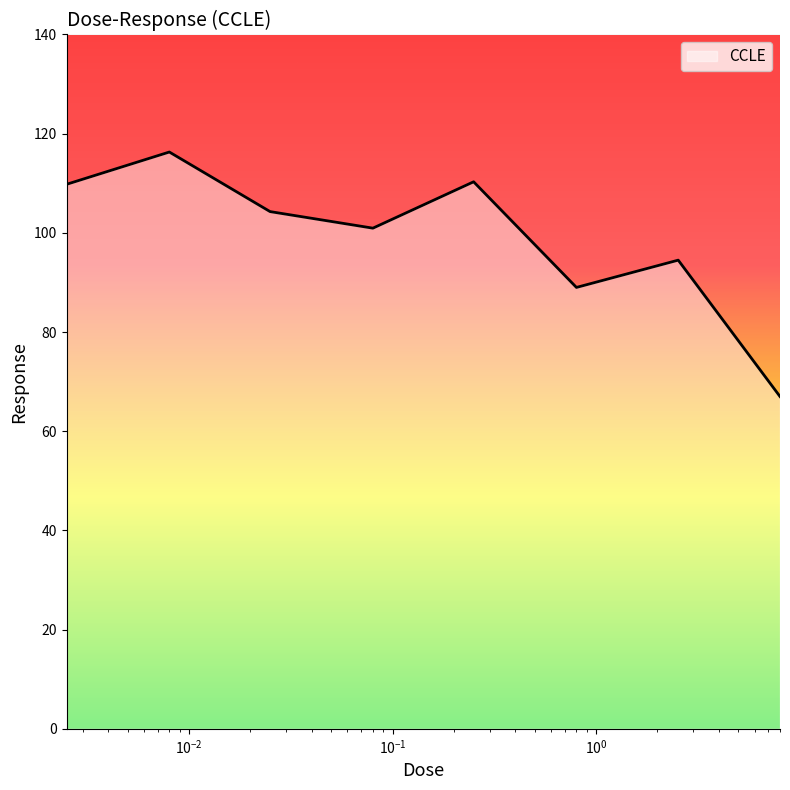

What is the average value?

99.0